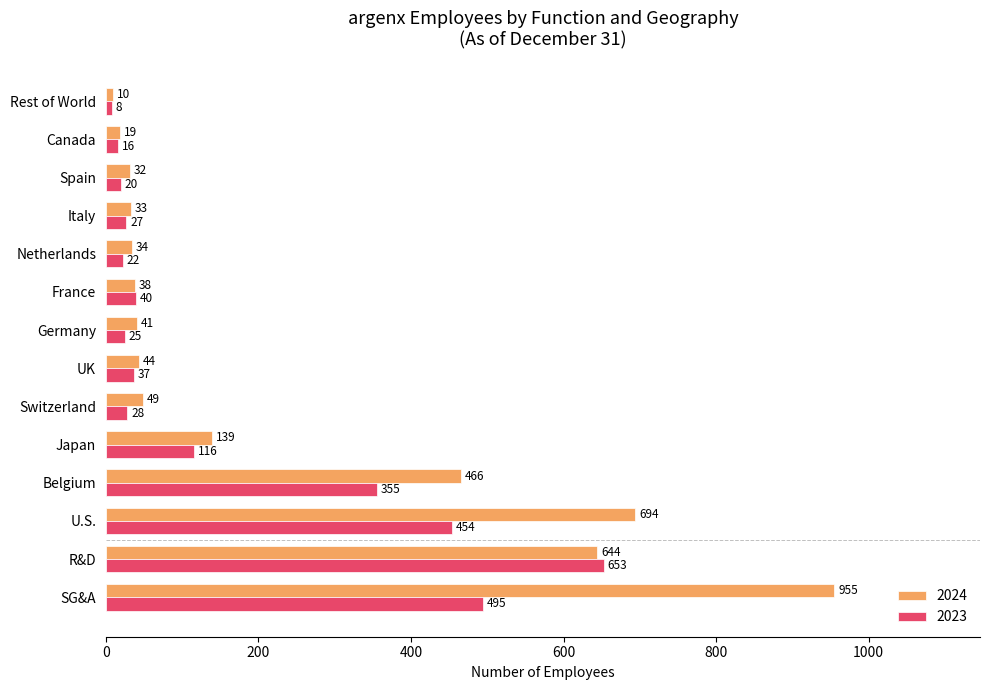

Rank the categories by 2023 value from lowest to highest.

Rest of World, Canada, Spain, Netherlands, Germany, Italy, Switzerland, UK, France, Japan, Belgium, U.S., SG&A, R&D